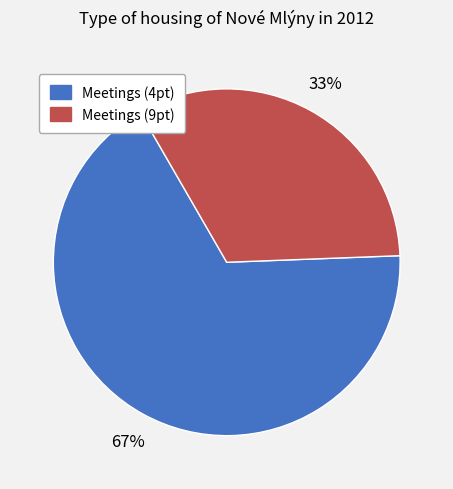

To the nearest percent, what is the average slice percentage?

50%